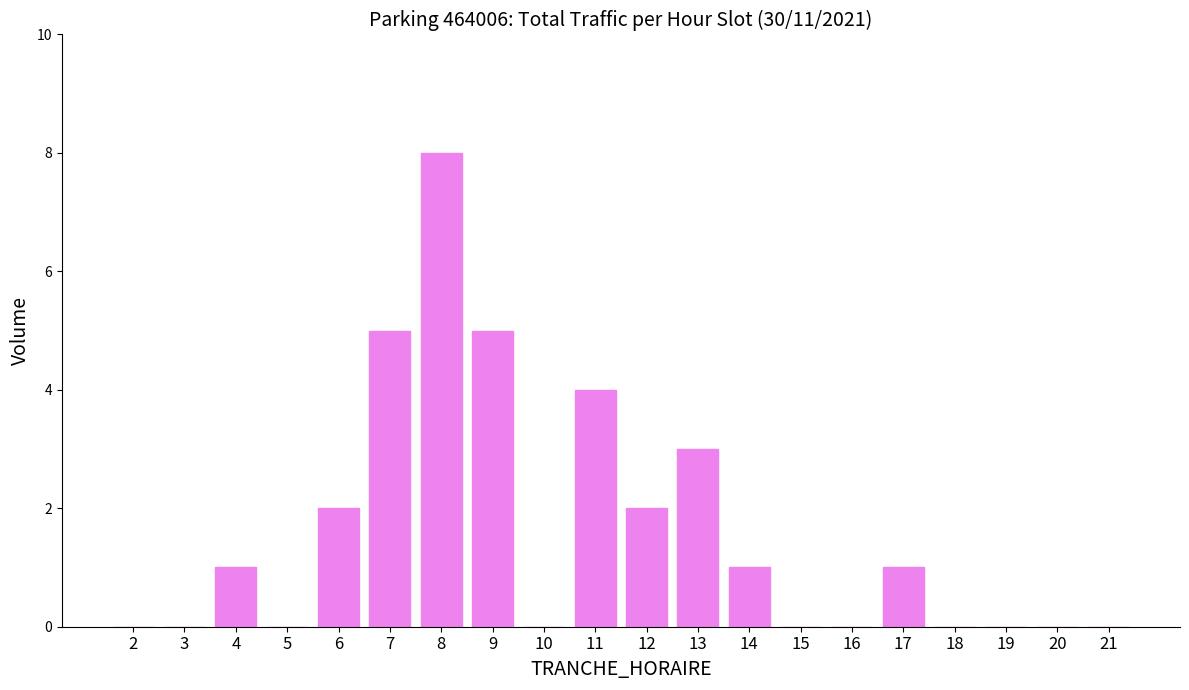

Reading right to left, what are all the values shown in this chart?

0	0	0	0	1	0	0	1	3	2	4	0	5	8	5	2	0	1	0	0